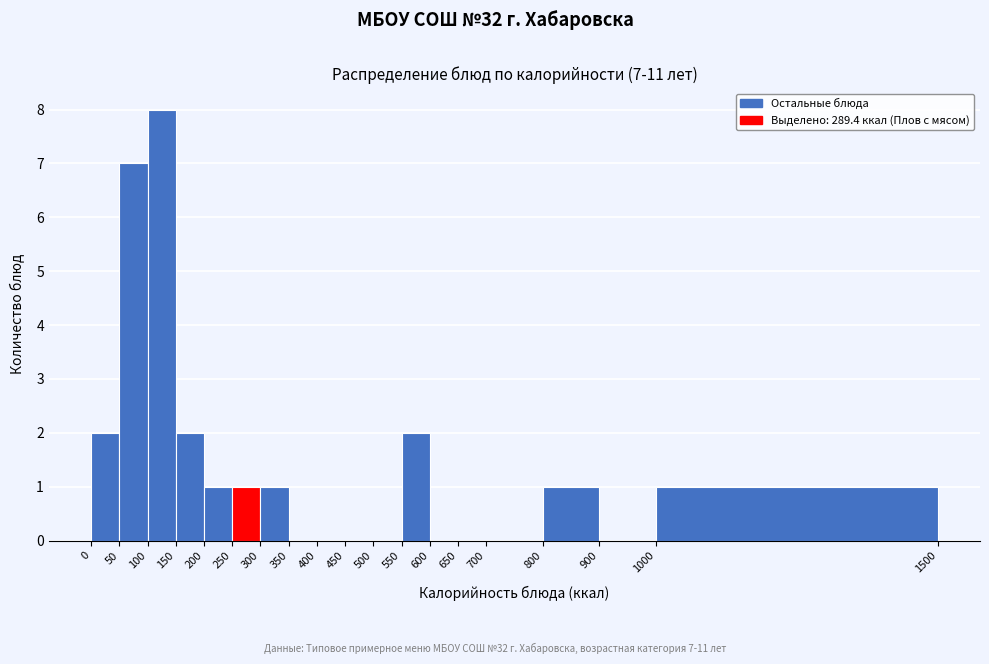

Which range on the x-axis has the tallest bar?

100 to 150